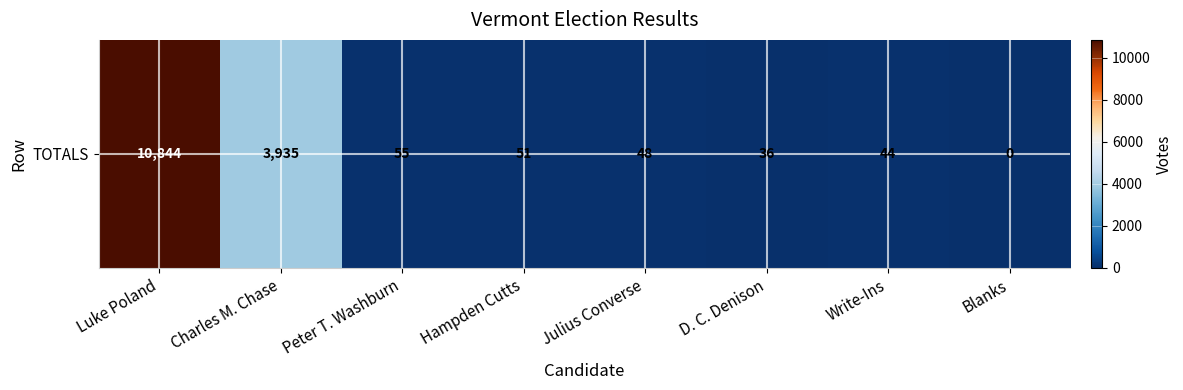

At which label does the data first exceed 51?

Luke Poland